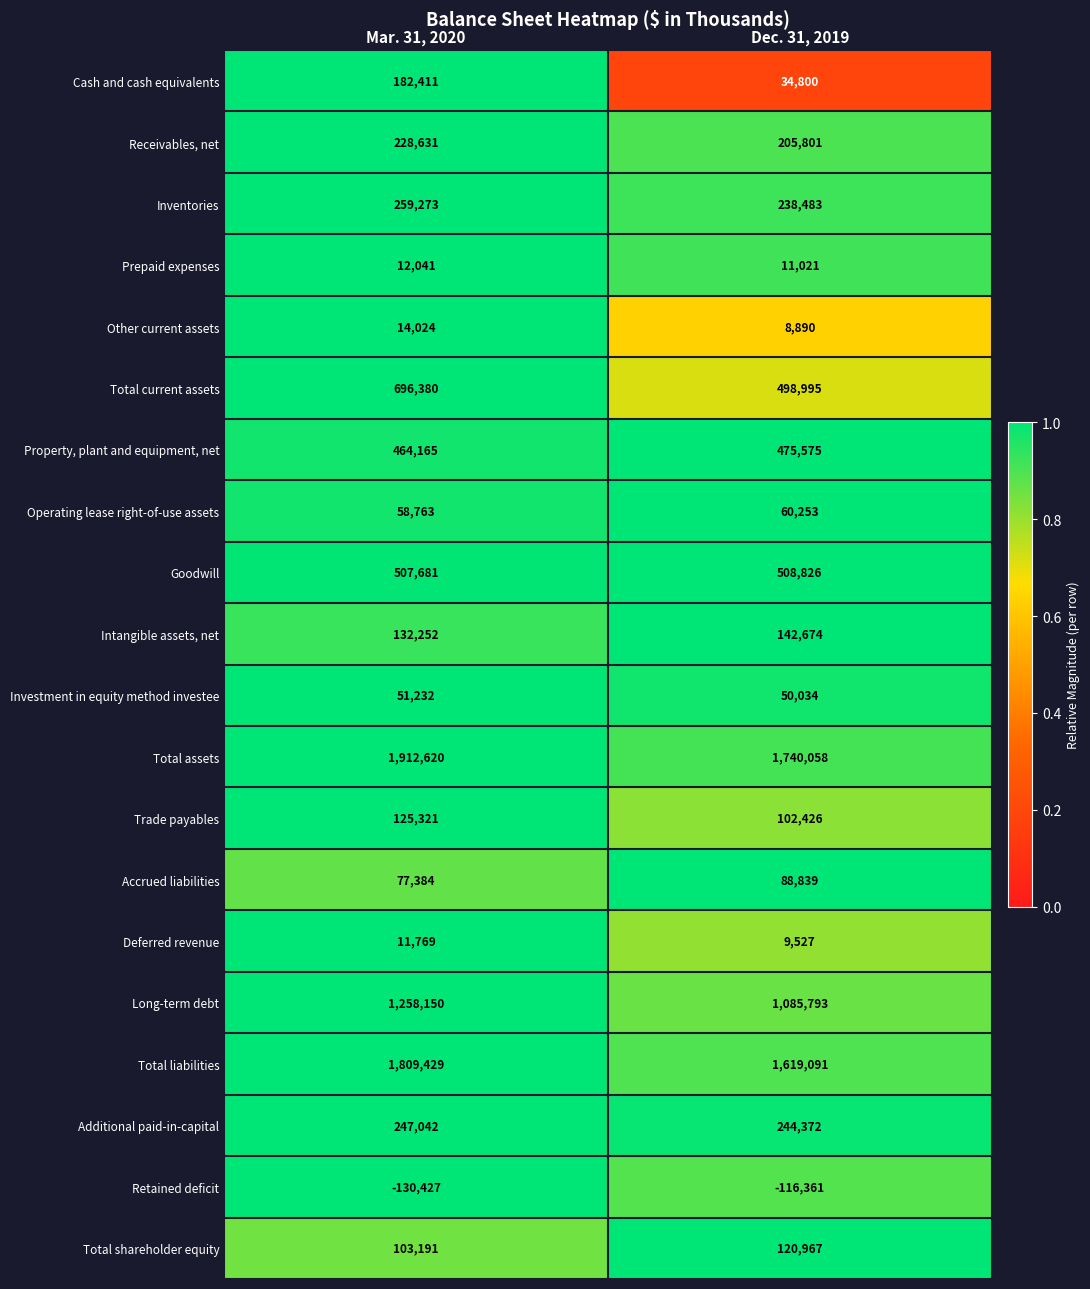

Is it true that Prepaid expenses equals 8328 at Mar. 31, 2020?

False